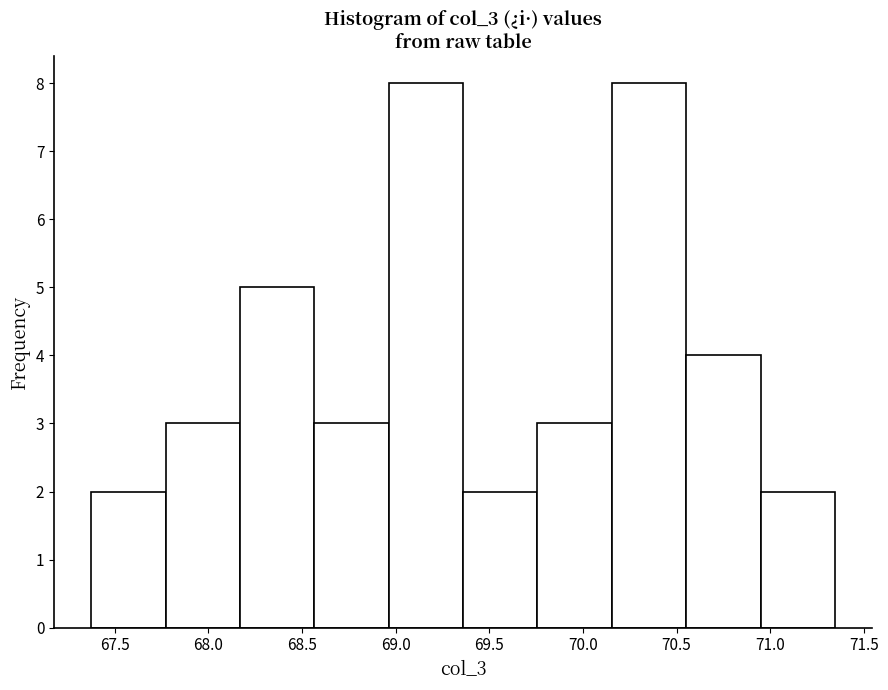

Reading left to right, transcribe this chart: for each bar, give the range it covers on the x-axis and its height. Neither the bar edges nor the heights are printed on the chart, so give them approximately, as read against the axes.

67.40 to 67.75: 2
67.75 to 68.15: 3
68.15 to 68.55: 5
68.55 to 68.95: 3
68.95 to 69.35: 8
69.35 to 69.75: 2
69.75 to 70.15: 3
70.15 to 70.55: 8
70.55 to 70.95: 4
70.95 to 71.35: 2